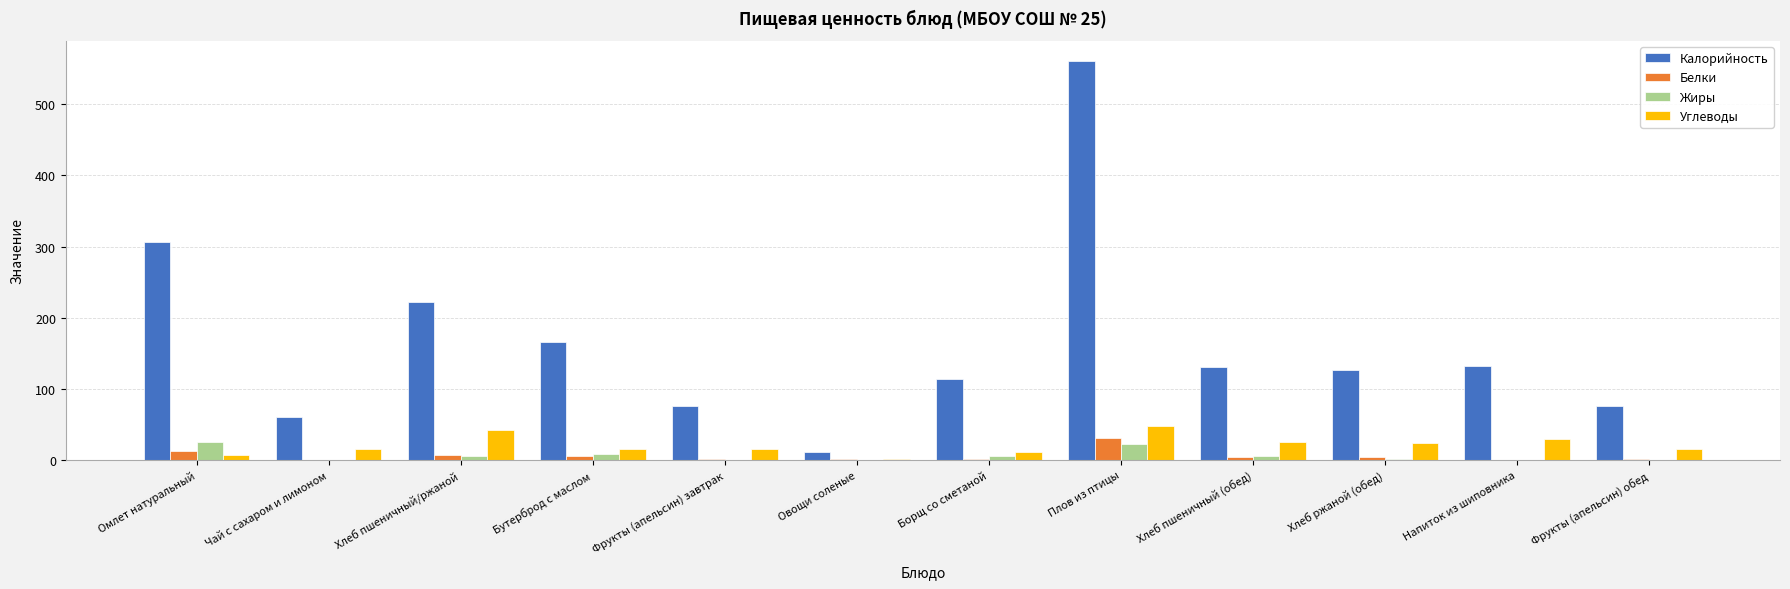

How many groups of bars are there?

12